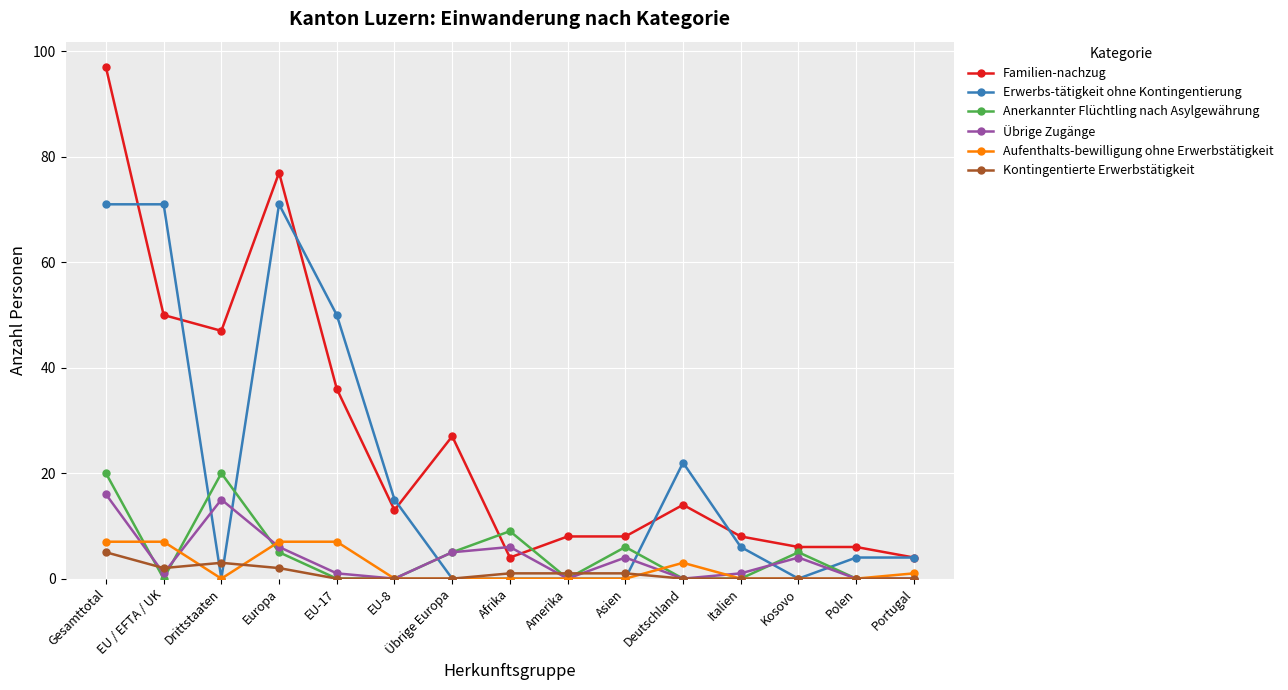

What is the lowest value of the Familien-nachzug series?

4